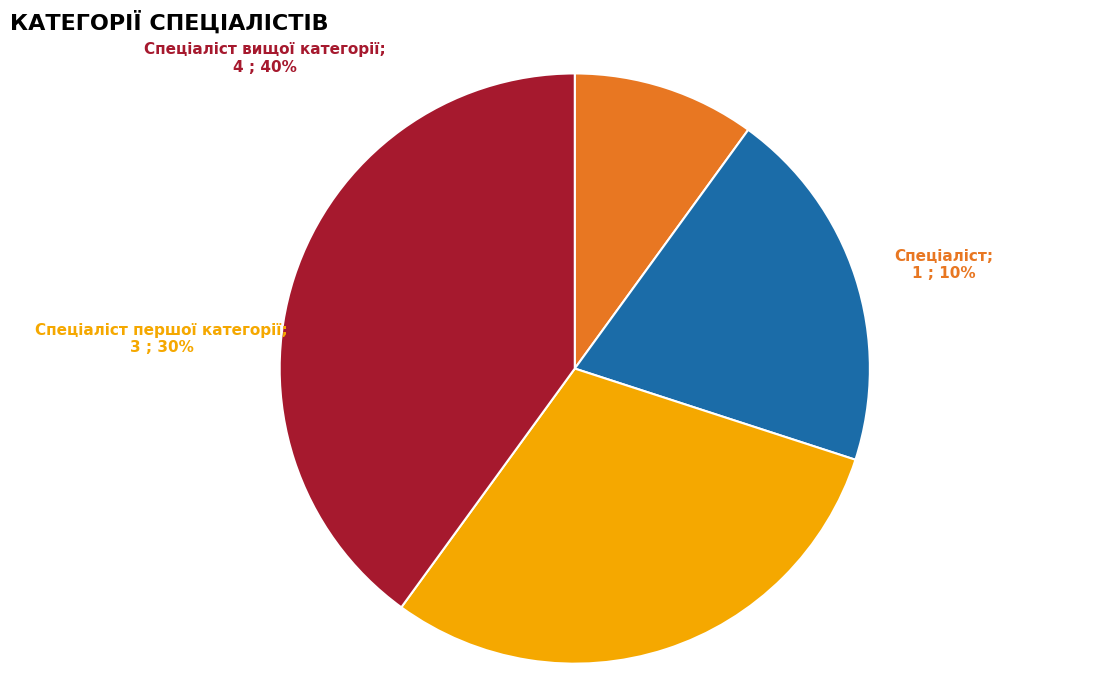

Is there any slice that represents more than half of the pie?

No